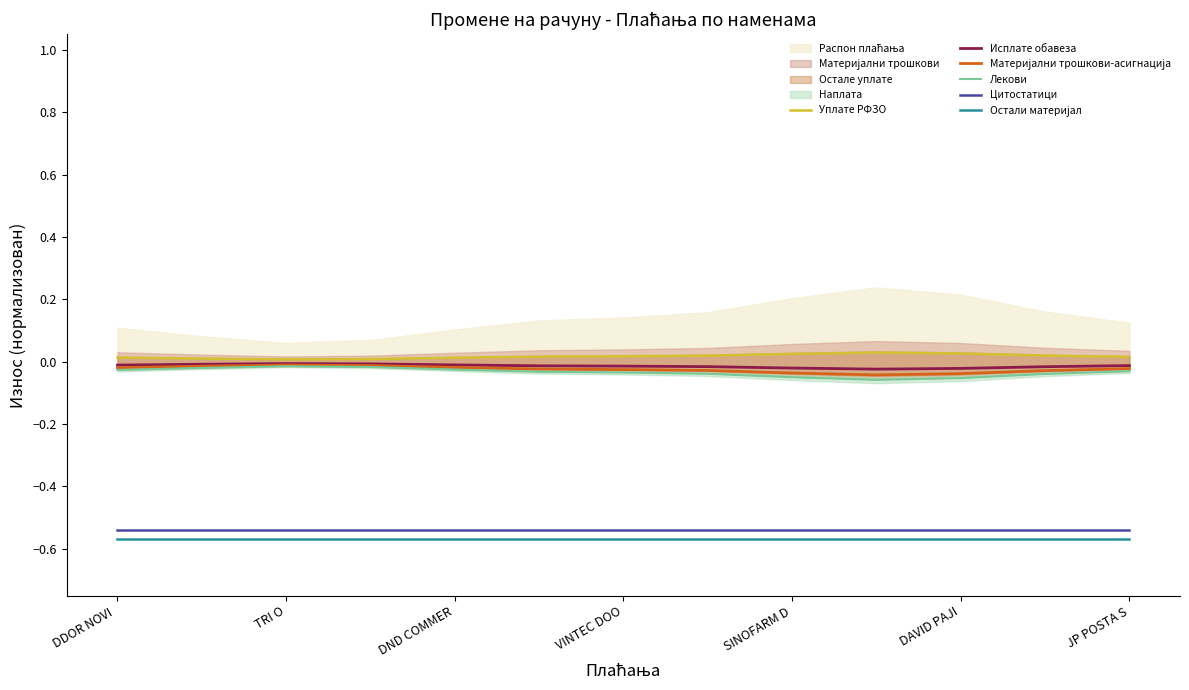

True or false: Лекови and Цитостатици intersect in this chart.

False